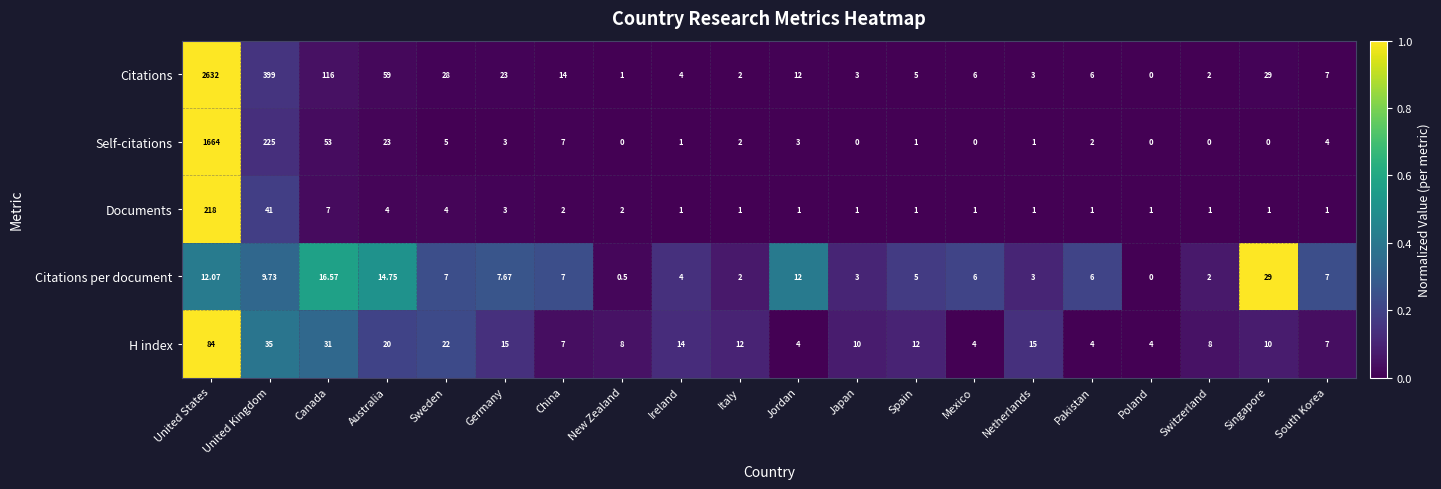

Which series has the widest spread of values?

Citations